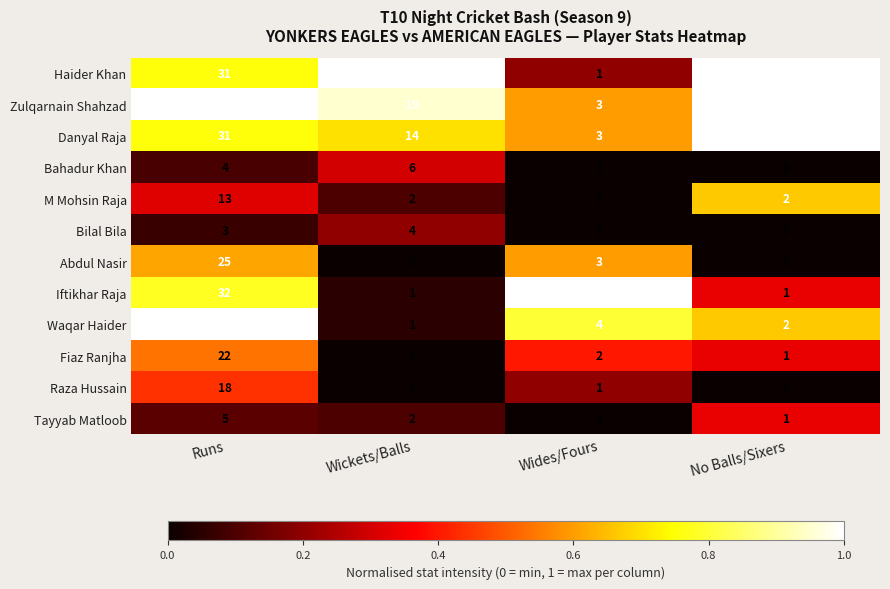

What is the total value across all series at Wickets/Balls?

69